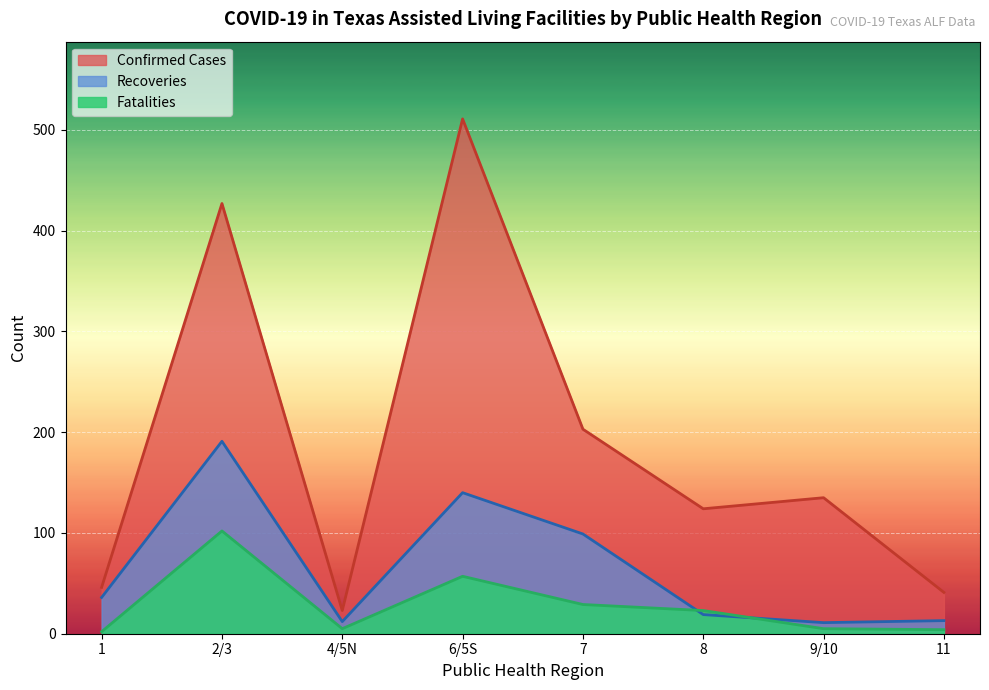

Does the chart display data point markers on the line(s)?

No